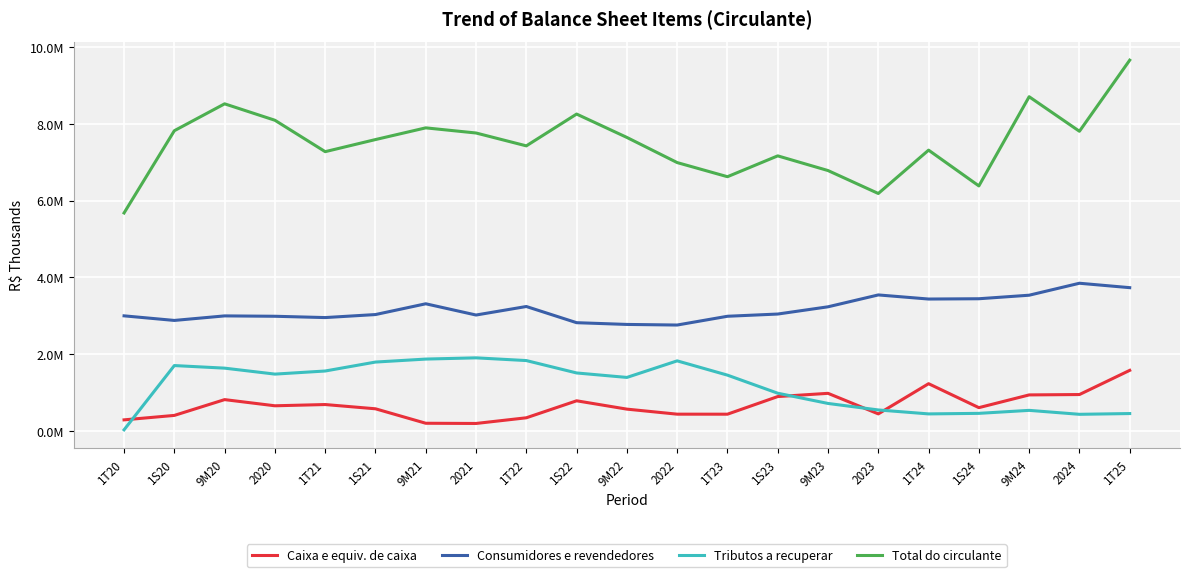

Does the chart have visible grid lines?

Yes